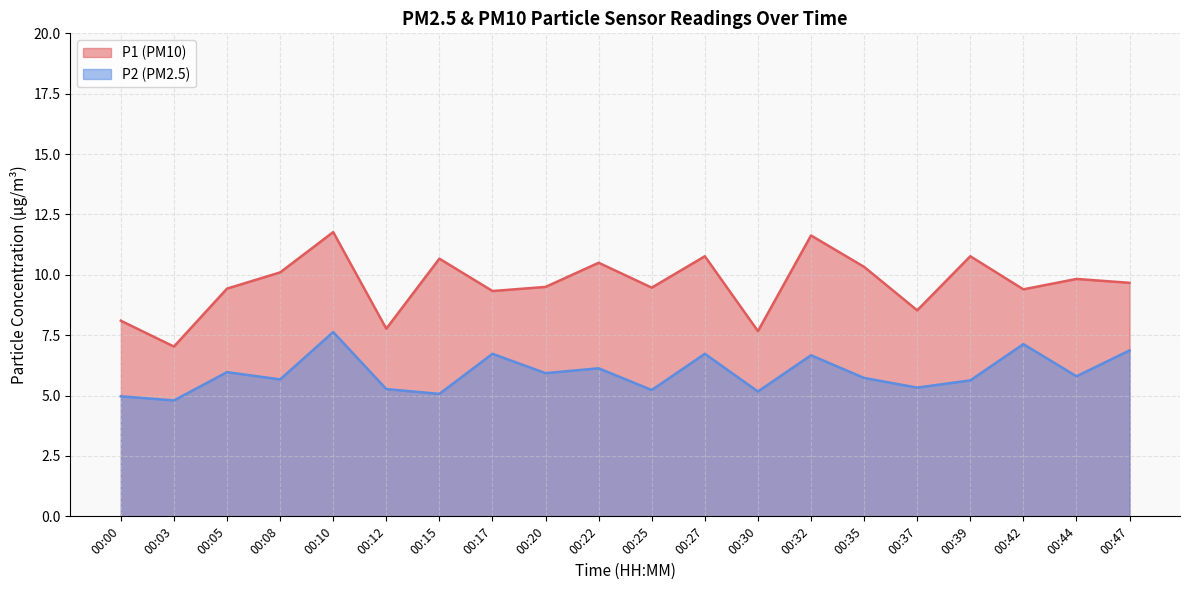

What are all the series names shown in the legend?

P1, P2